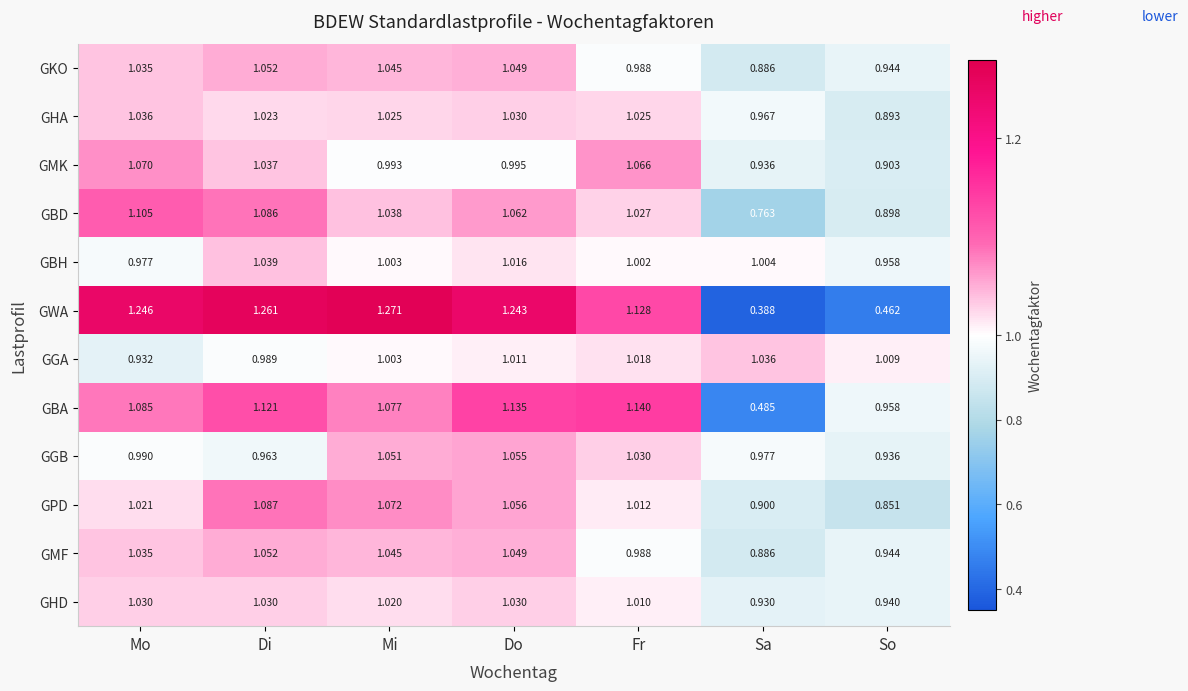

List the labels in order of GMK value, largest first.

Mo, Fr, Di, Do, Mi, Sa, So